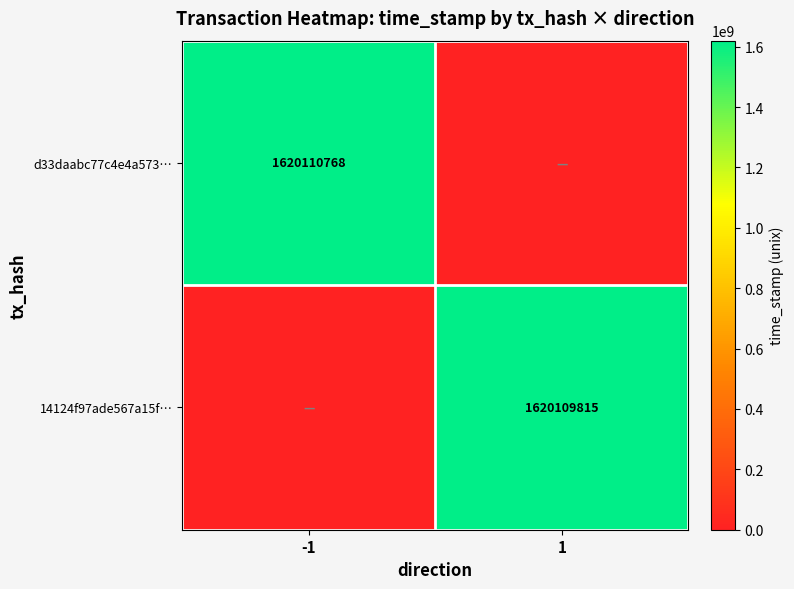

Which category has the highest value across all series?

-1